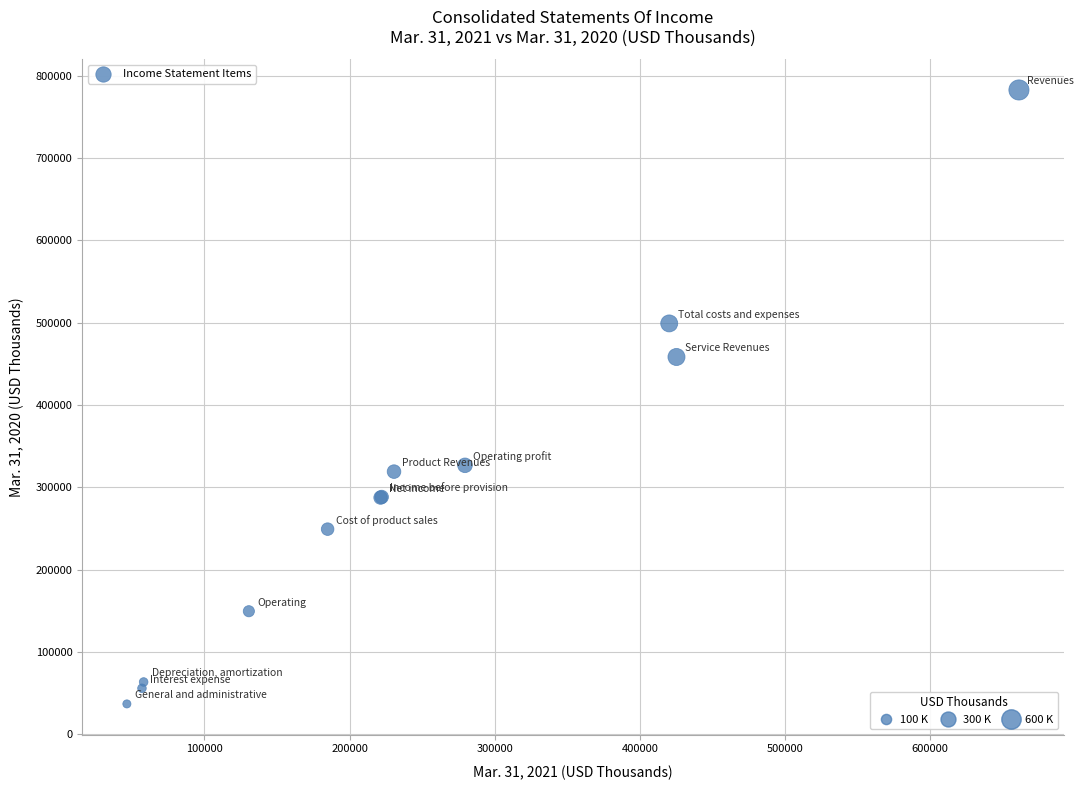

What Y value in the scatter plot is closest to 409857?

458395